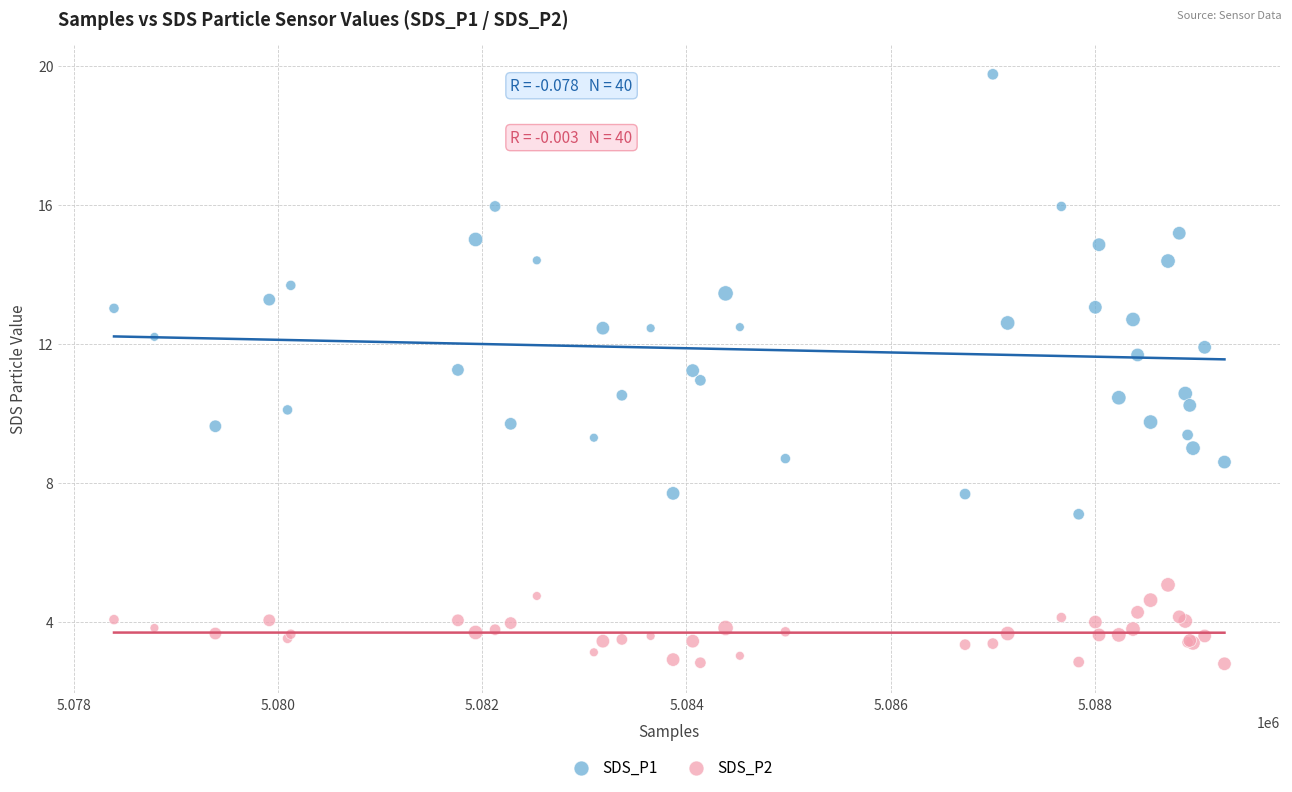

What is the X range (max minus min) for the scatter plot?

10878.0